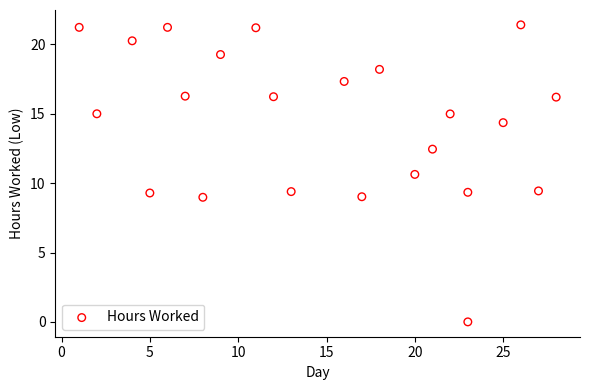

What is the range of Y values (max minus min)?

21.4